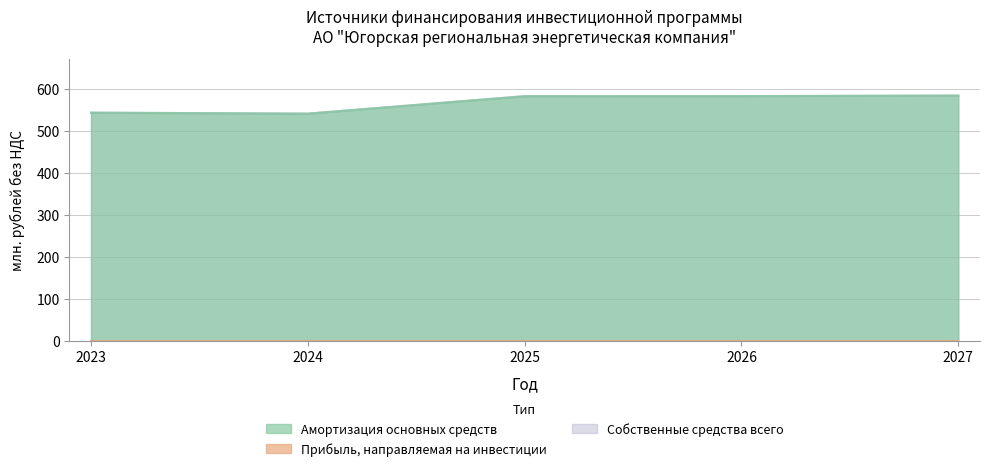

True or false: Амортизация основных средств and Собственные средства всего intersect in this chart.

False